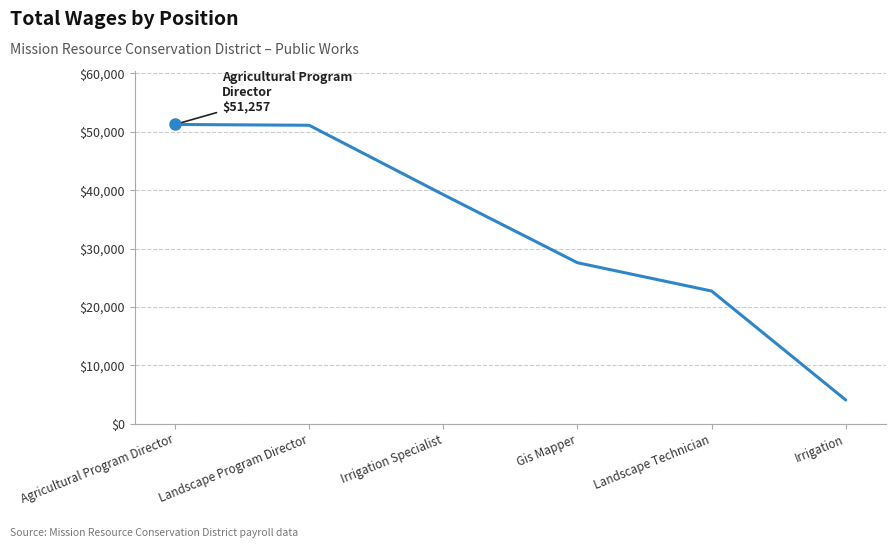

What is the difference between the values at Landscape Technician and Gis Mapper?

4849